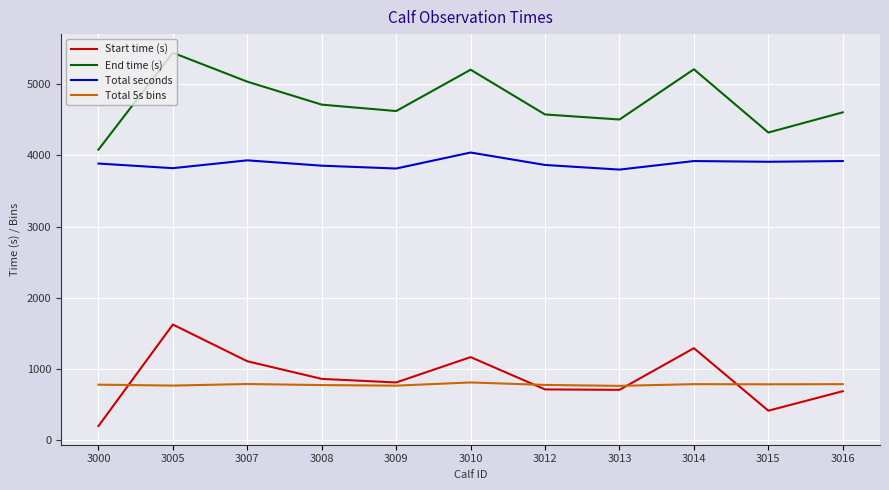

True or false: Total 5s bins and Total seconds intersect in this chart.

False